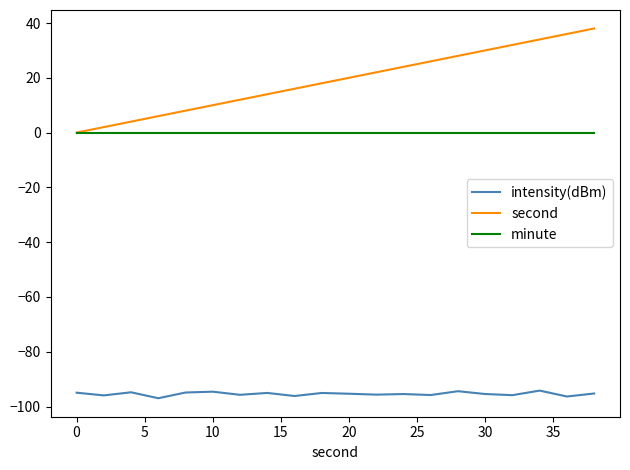

What is the minimum value for intensity(dBm)?

-97.0